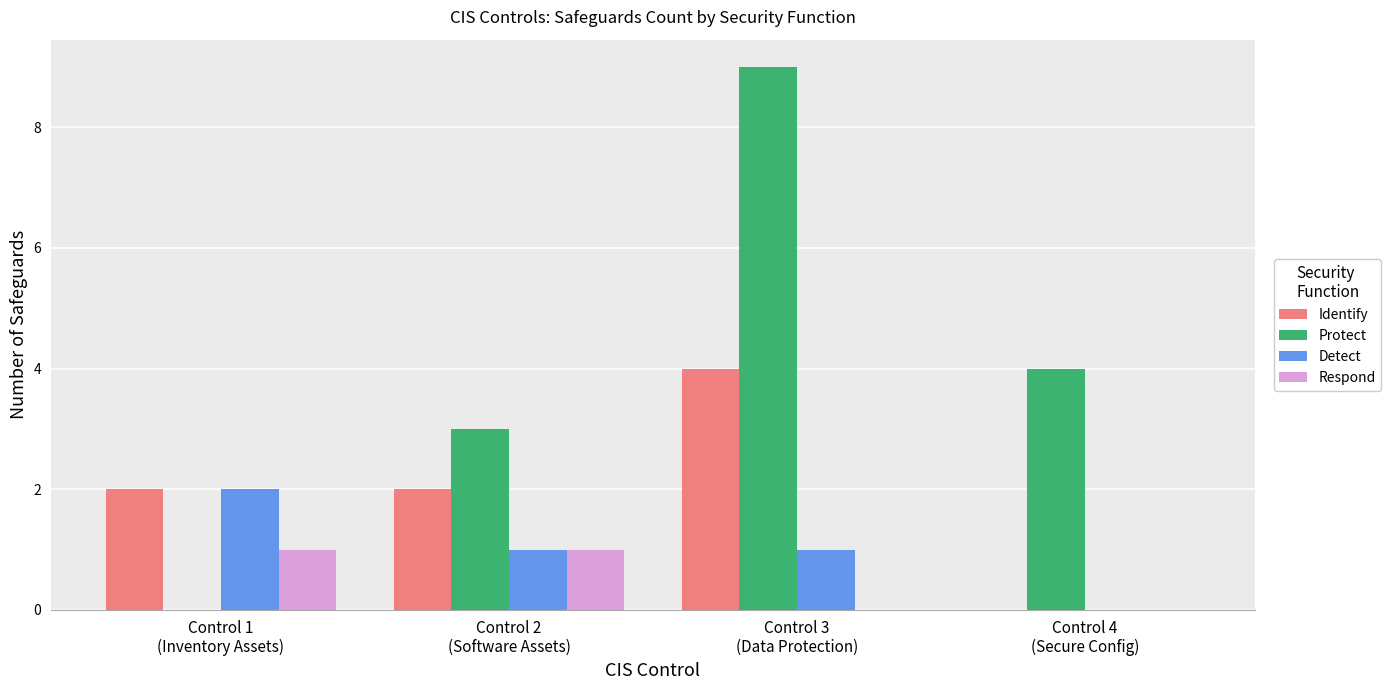

Which series has the largest total across all categories?

Protect